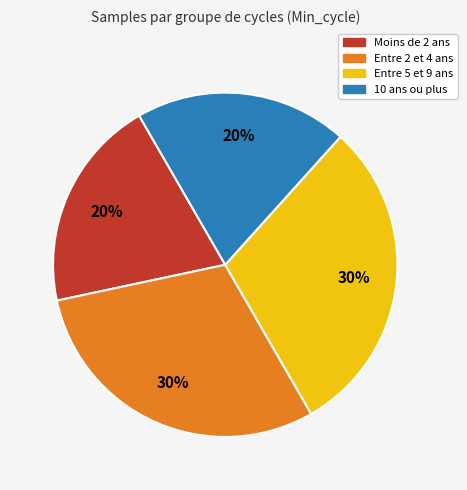

To the nearest percent, what is the difference between the largest and smallest slice percentages?

10%